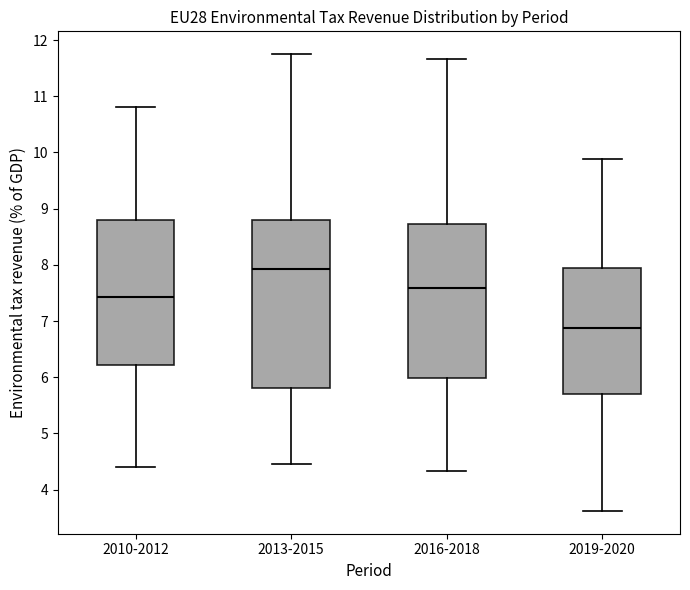

Reading left to right, transcribe this box plot: for each box, give where its median line is, the range the box spans, and where its two whiskers end, as read against the y-axis. The values are not printed on the chart, so give them approximately, as read against the axis.

2010-2012: median 7.4, box 6.2 to 8.8, whiskers 4.4 to 10.8
2013-2015: median 7.9, box 5.8 to 8.8, whiskers 4.5 to 11.8
2016-2018: median 7.6, box 6.0 to 8.7, whiskers 4.3 to 11.7
2019-2020: median 6.9, box 5.7 to 7.9, whiskers 3.6 to 9.9